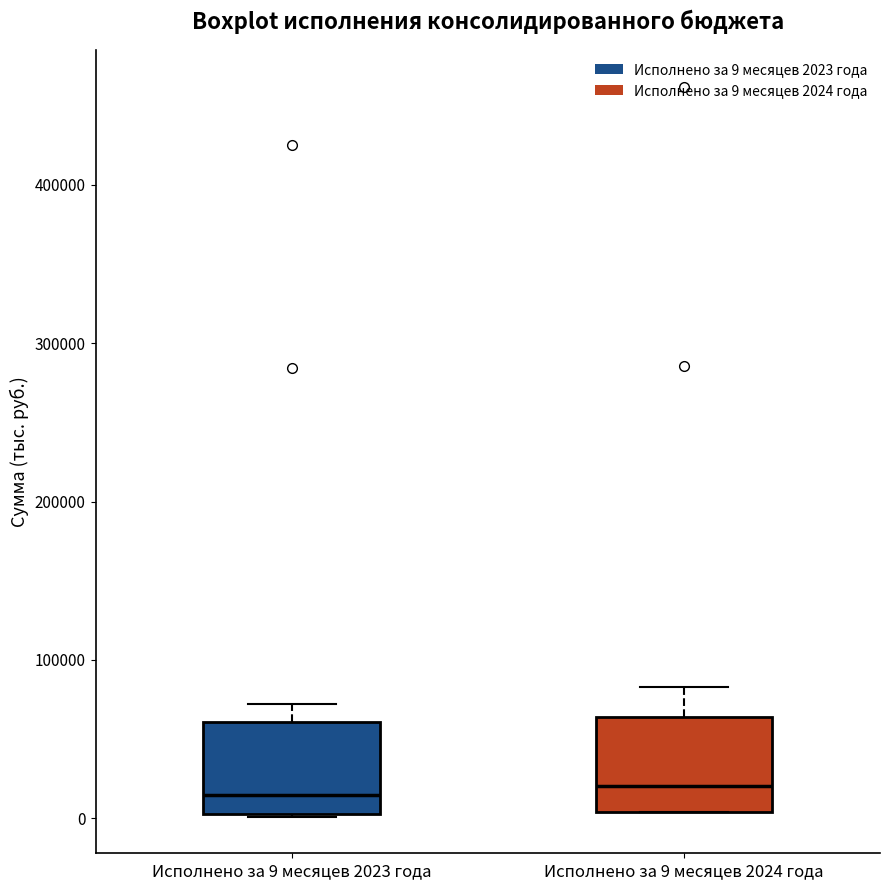

Reading left to right, read every box against the y-axis: the position of its median line, the range the box covers, and the ends of its whiskers. The values are not printed on the chart, so give them approximately, as read against the axis.

Исполнено за 9 месяцев 2023 года: median 10000, box 0 to 60000, whiskers 0 to 70000
Исполнено за 9 месяцев 2024 года: median 20000, box 0 to 60000, whiskers 0 to 80000